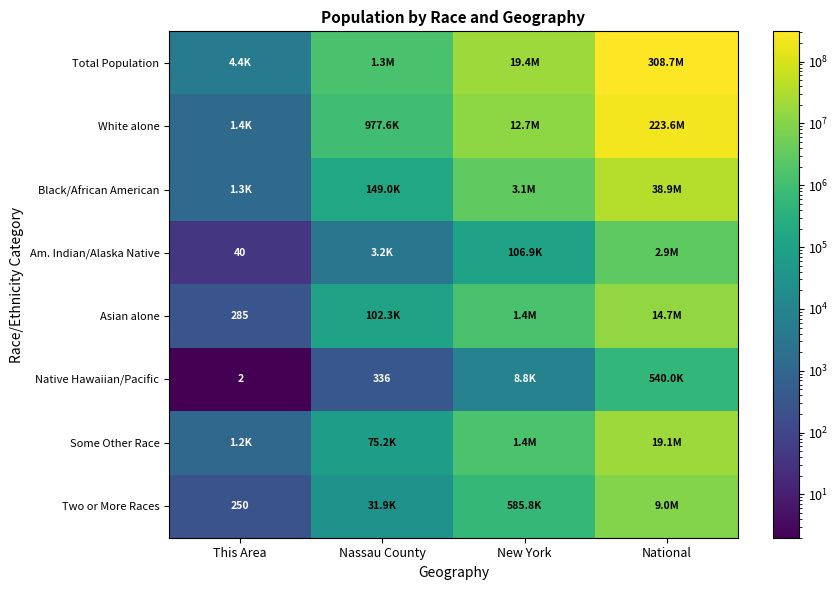

Is it true that Two or More Races equals 250 at This Area?

True